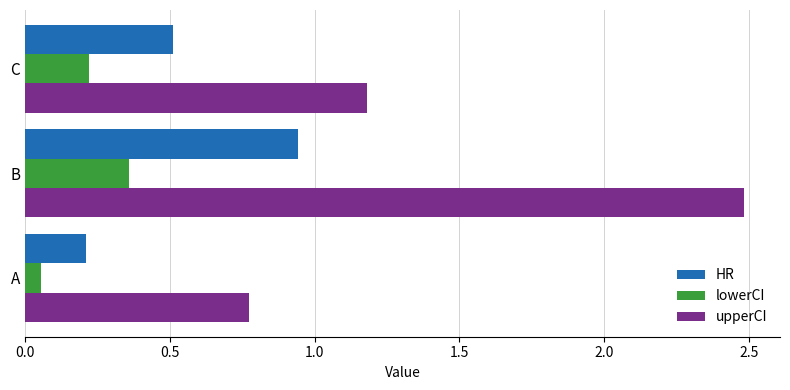

What is the difference between the highest and lowest values at C?

1.0